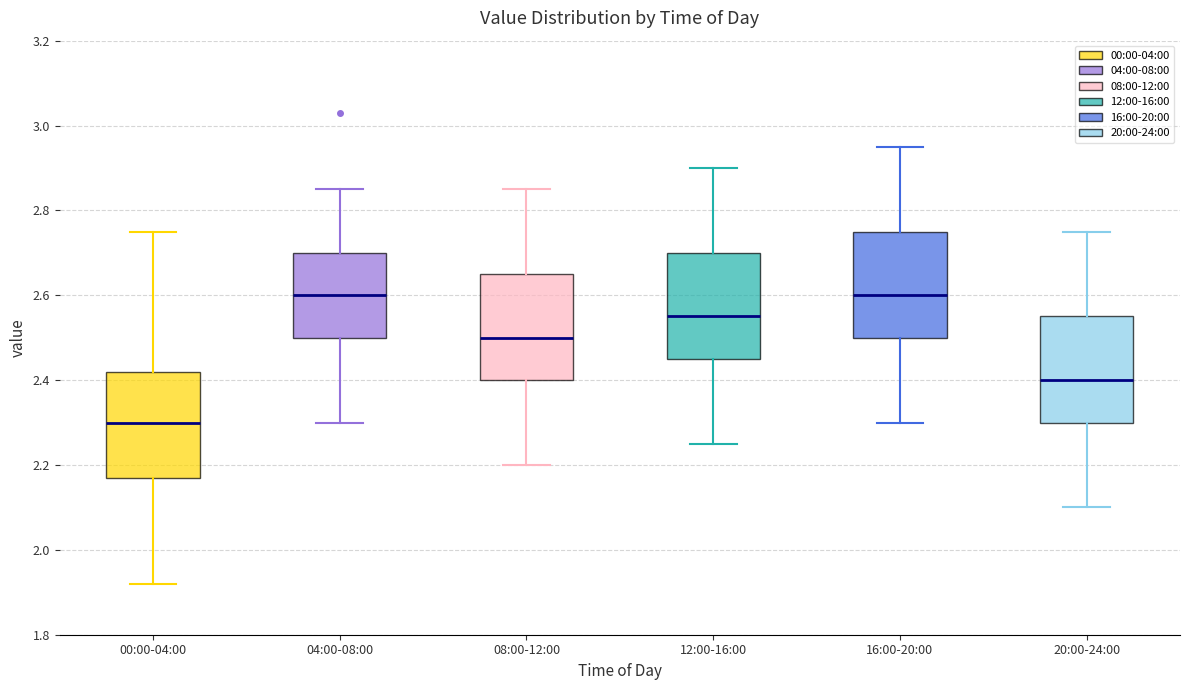

Reading left to right, transcribe this box plot: for each box, give where its median line is, the range the box spans, and where its two whiskers end, as read against the y-axis. The values are not printed on the chart, so give them approximately, as read against the axis.

00:00-04:00: median 2.30, box 2.18 to 2.42, whiskers 1.92 to 2.76
04:00-08:00: median 2.60, box 2.50 to 2.70, whiskers 2.30 to 2.86
08:00-12:00: median 2.50, box 2.40 to 2.66, whiskers 2.20 to 2.86
12:00-16:00: median 2.56, box 2.46 to 2.70, whiskers 2.26 to 2.90
16:00-20:00: median 2.60, box 2.50 to 2.76, whiskers 2.30 to 2.96
20:00-24:00: median 2.40, box 2.30 to 2.56, whiskers 2.10 to 2.76